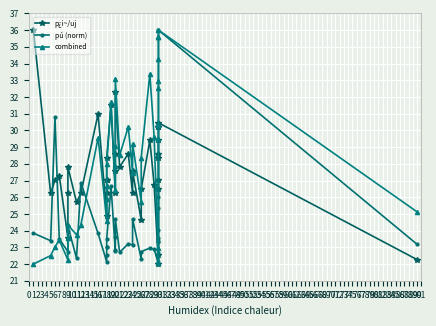

How many interior local peaks does the combined series have?

9